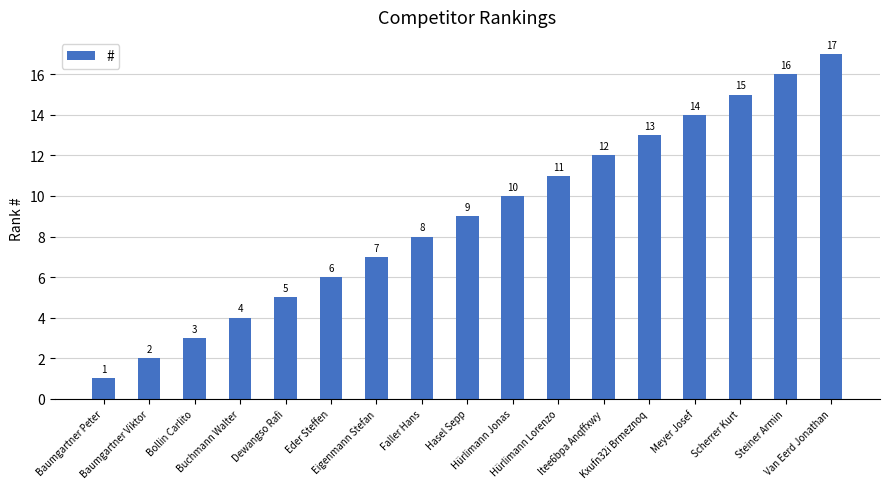

Reading left to right, what are all the values shown in this chart?

1	2	3	4	5	6	7	8	9	10	11	12	13	14	15	16	17